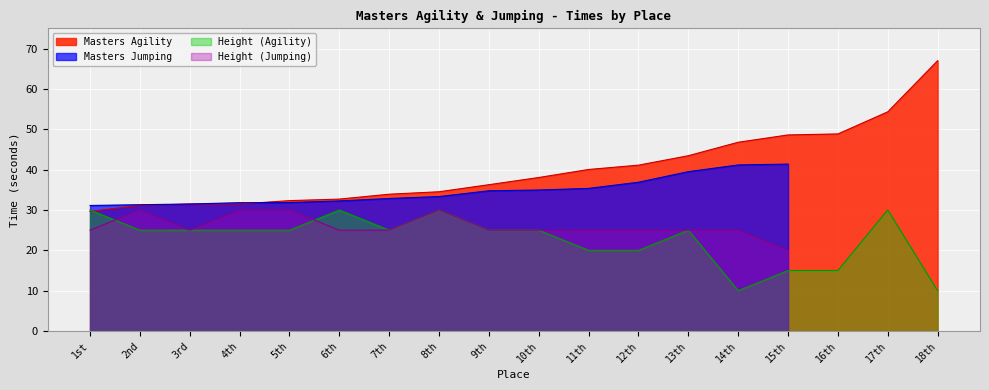

What is the difference between the maximum and minimum values?

37.4